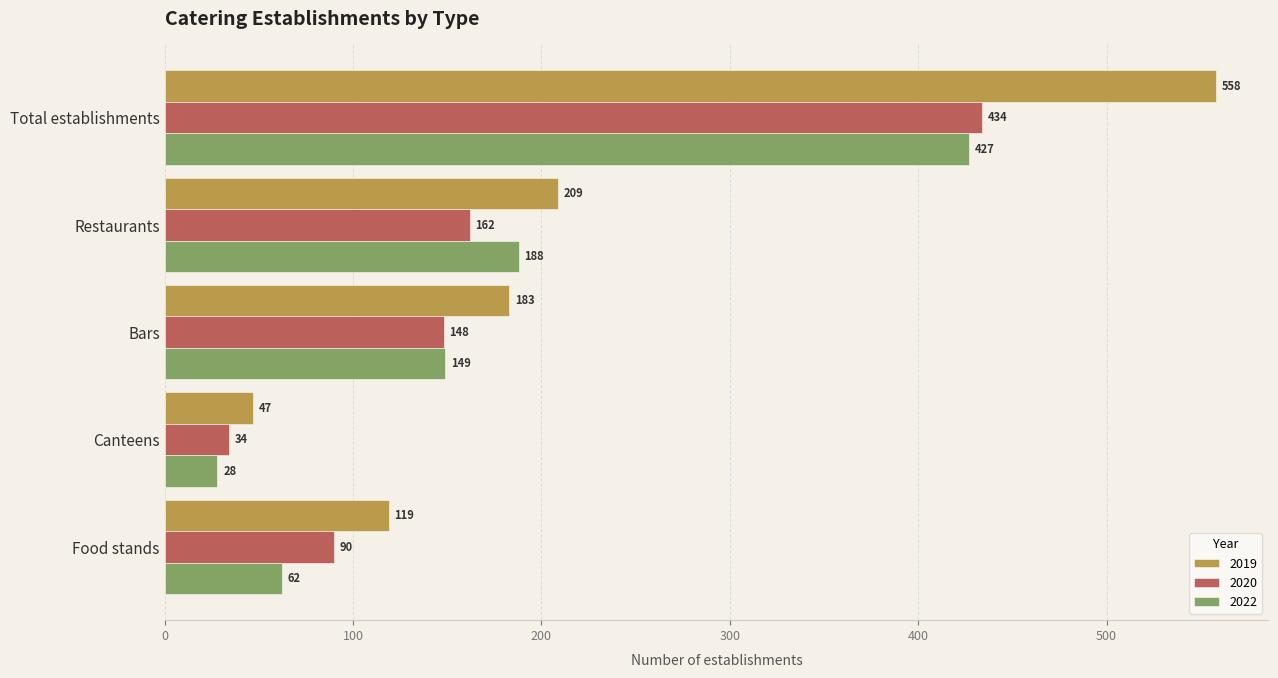

Where is 2019 nearest to the value 302?

Restaurants